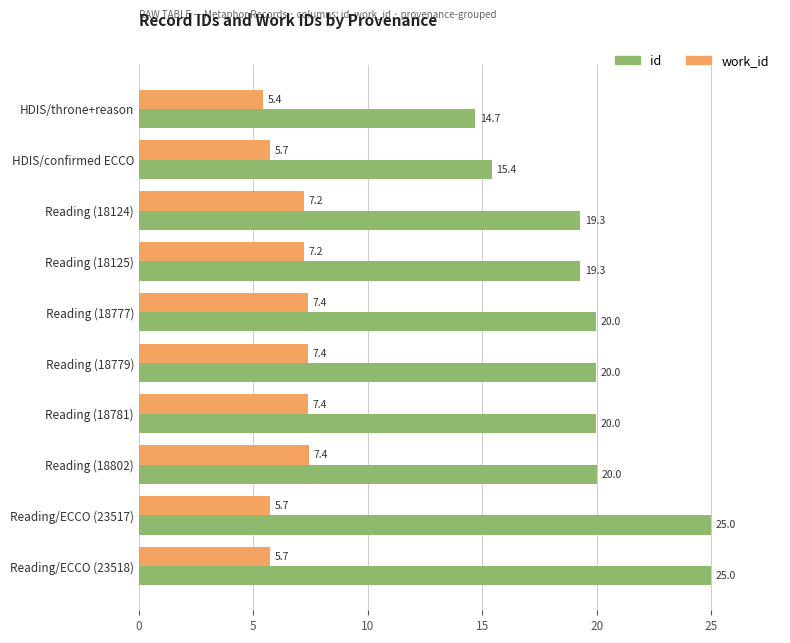

The id series shows 19.3 at Reading (18125). True or false?

True